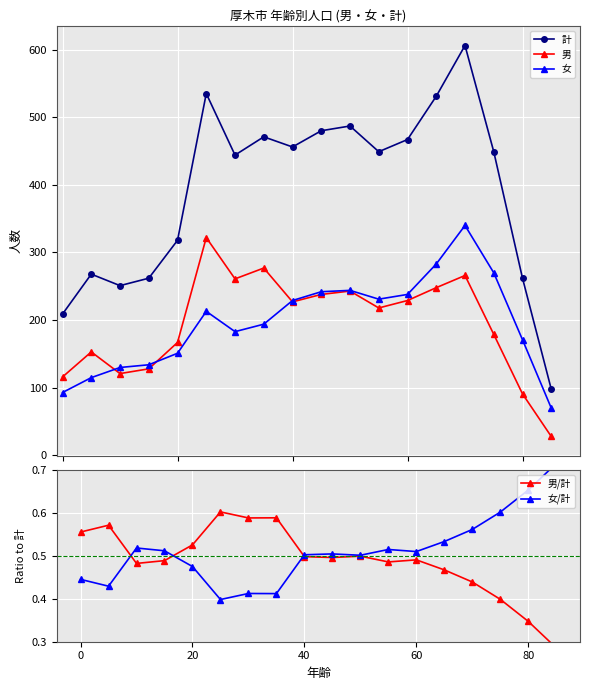

True or false: 女 has more than 2 points higher than both neighbors.

True